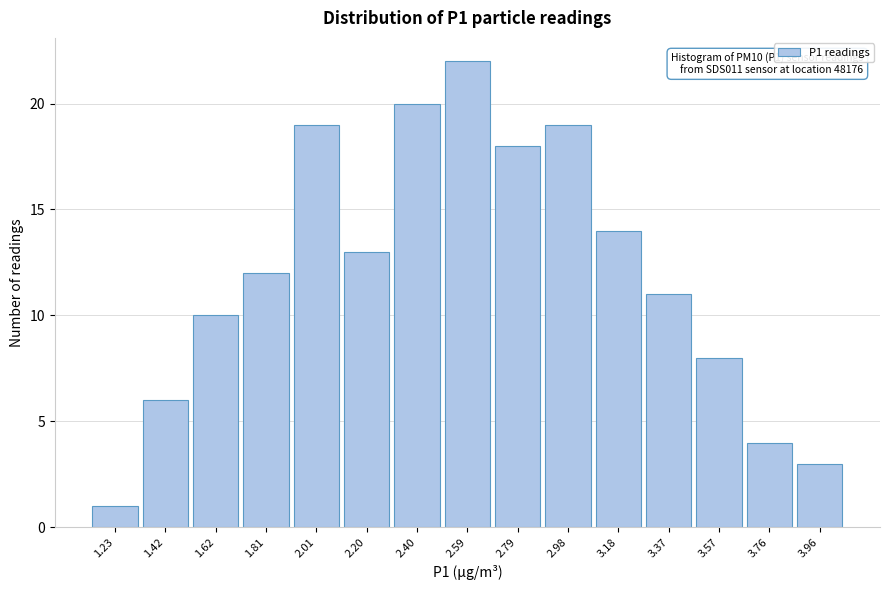

Reading left to right, list all the values displayed in this chart.

1	6	10	12	19	13	20	22	18	19	14	11	8	4	3